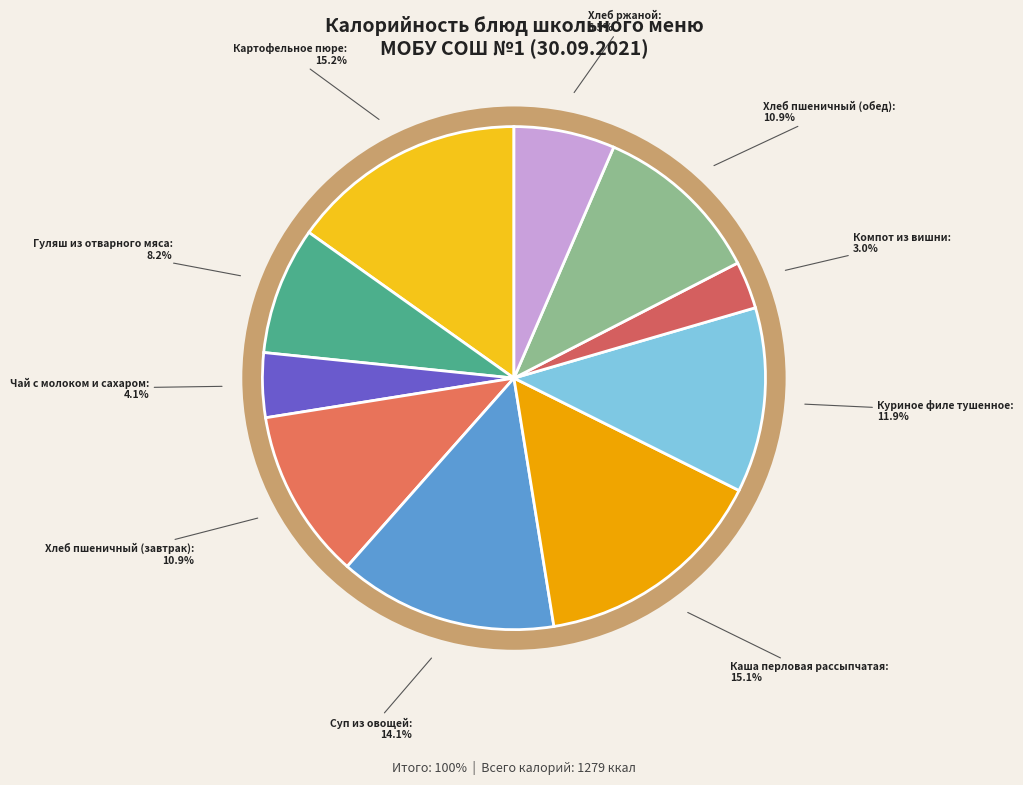

Which slice is the largest?

Картофельное пюре